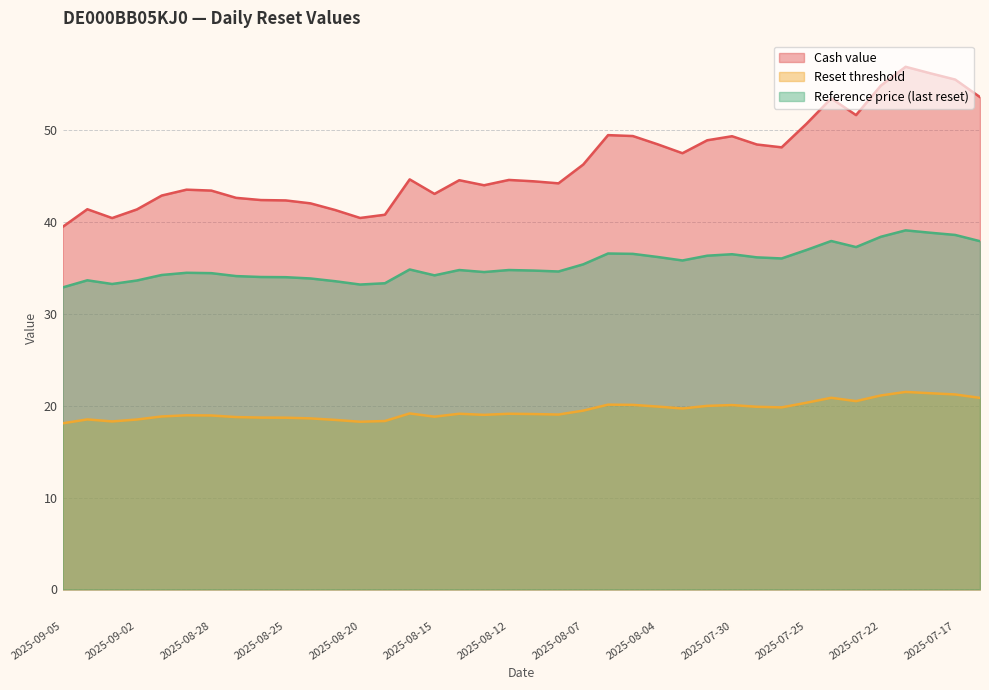

True or false: Reference price (last reset) and Reset threshold intersect in this chart.

False